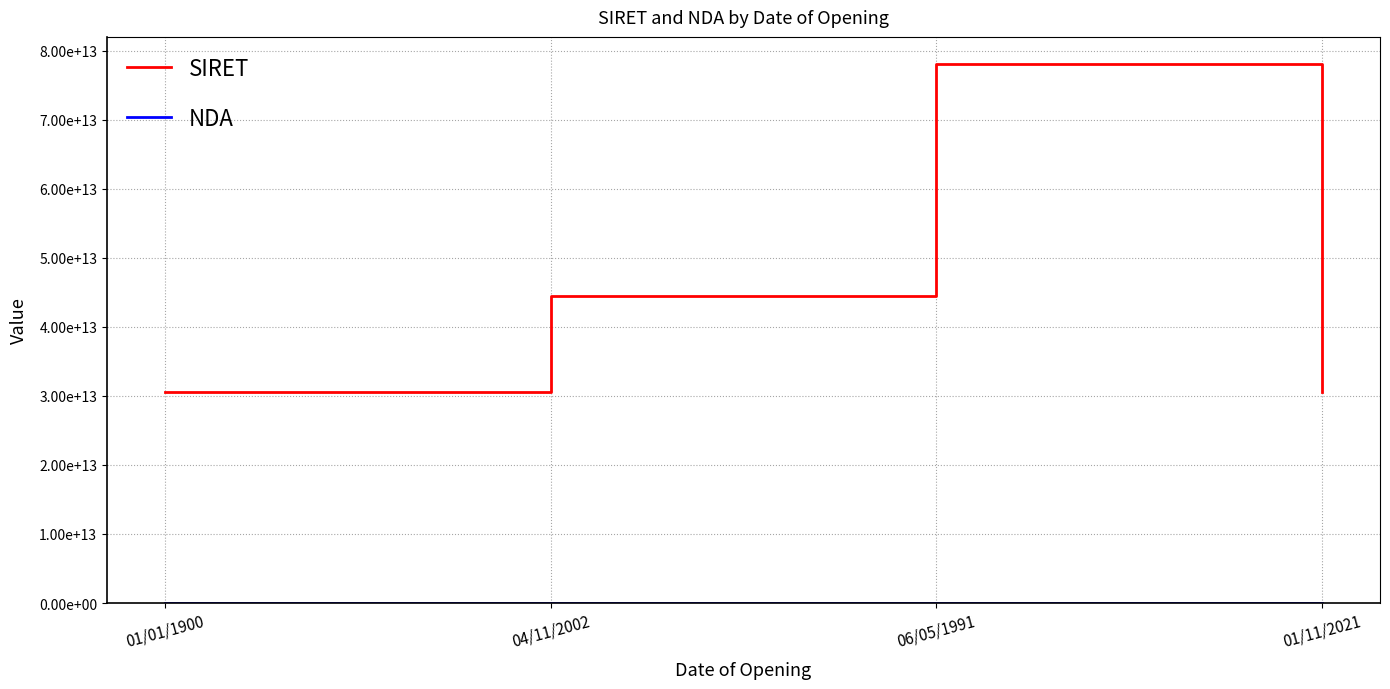

Where is NDA nearest to the value 18445137794?

06/05/1991